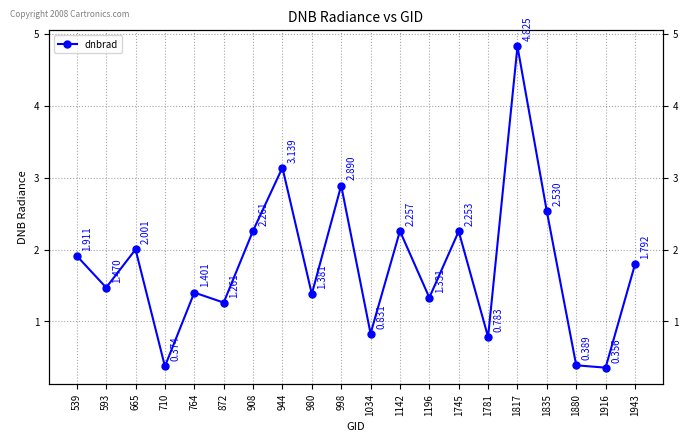

What is the approximate value at 1745?

2.3